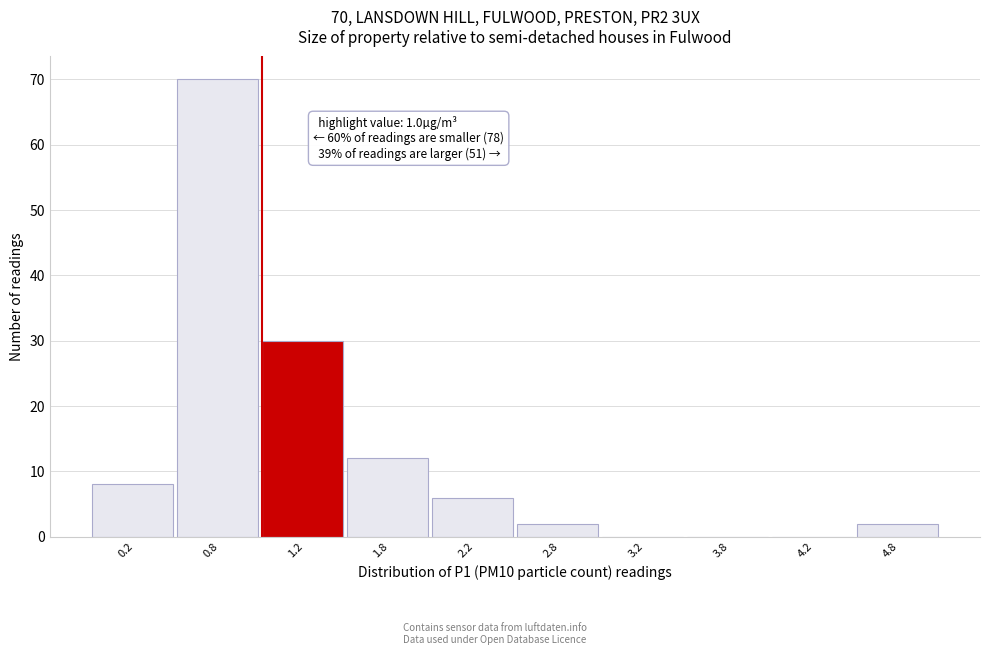

Over which range of the x-axis is the bar tallest?

0.5 to 1.0